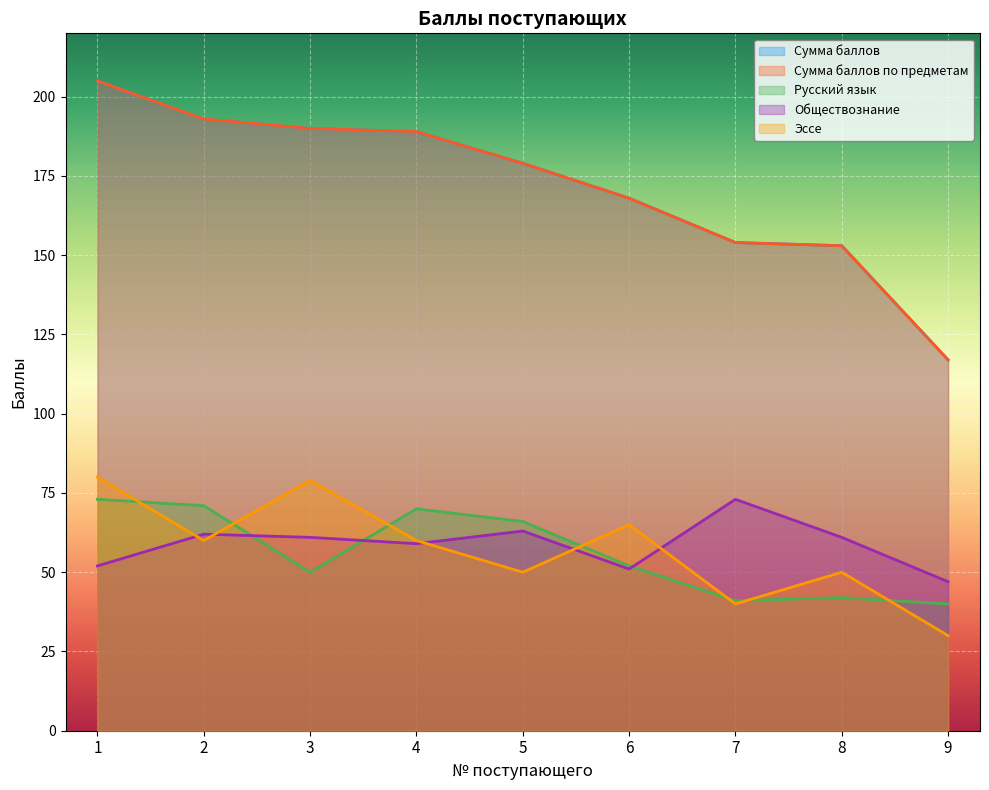

What is the value of the Сумма баллов point at the 6th from the left?

168